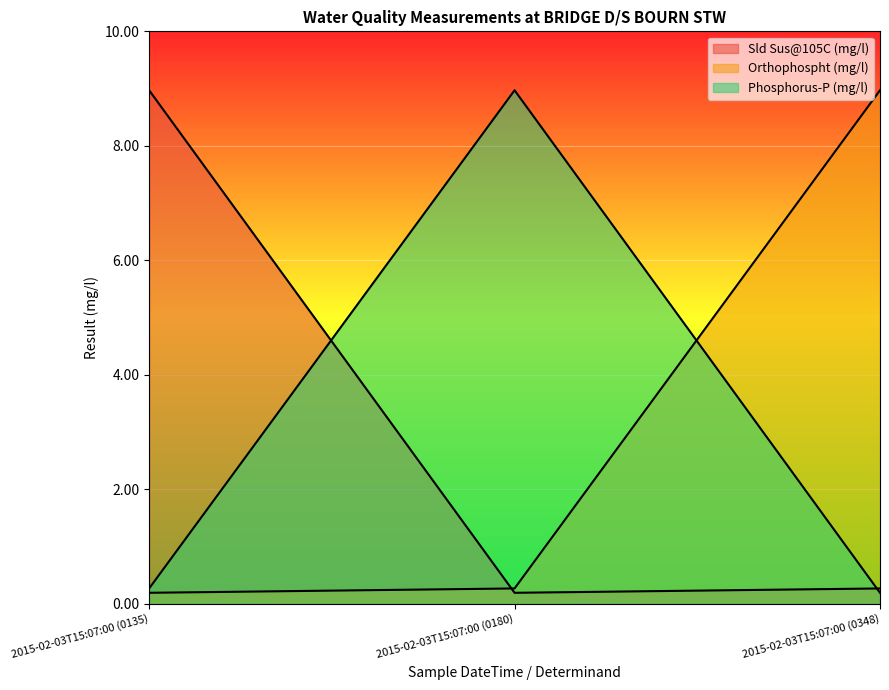

How many categories are shown in the chart?

3